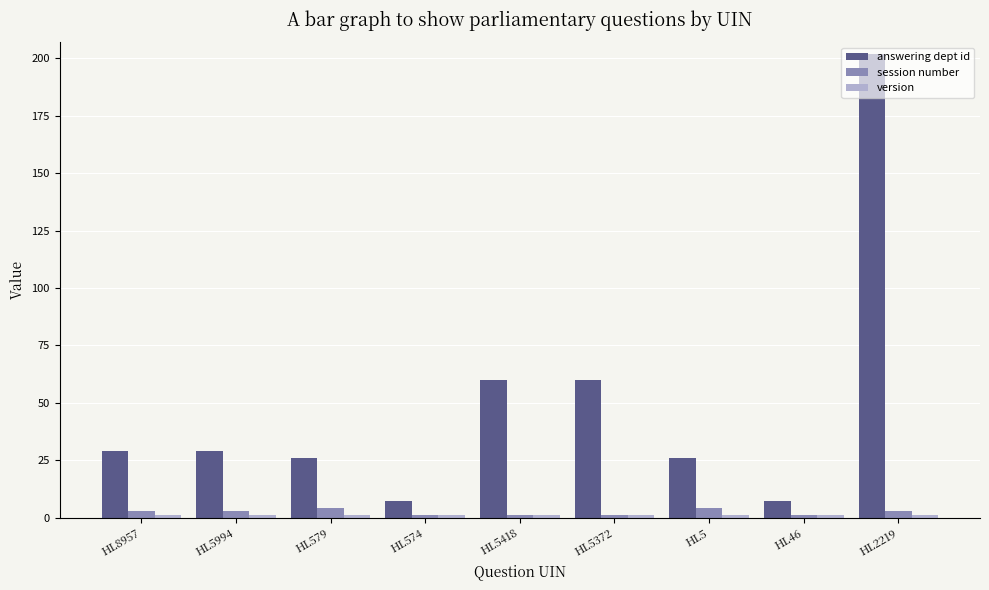

Which series has the largest total across all categories?

answering dept id